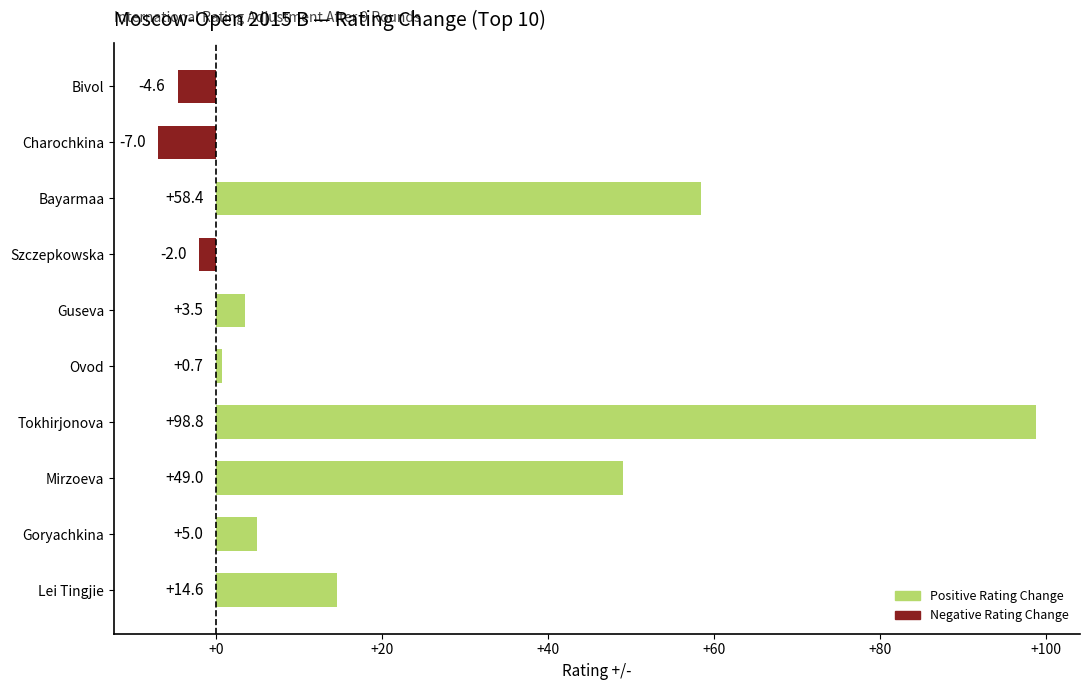

The chart shows a value of 3.5 at Guseva. True or false?

True